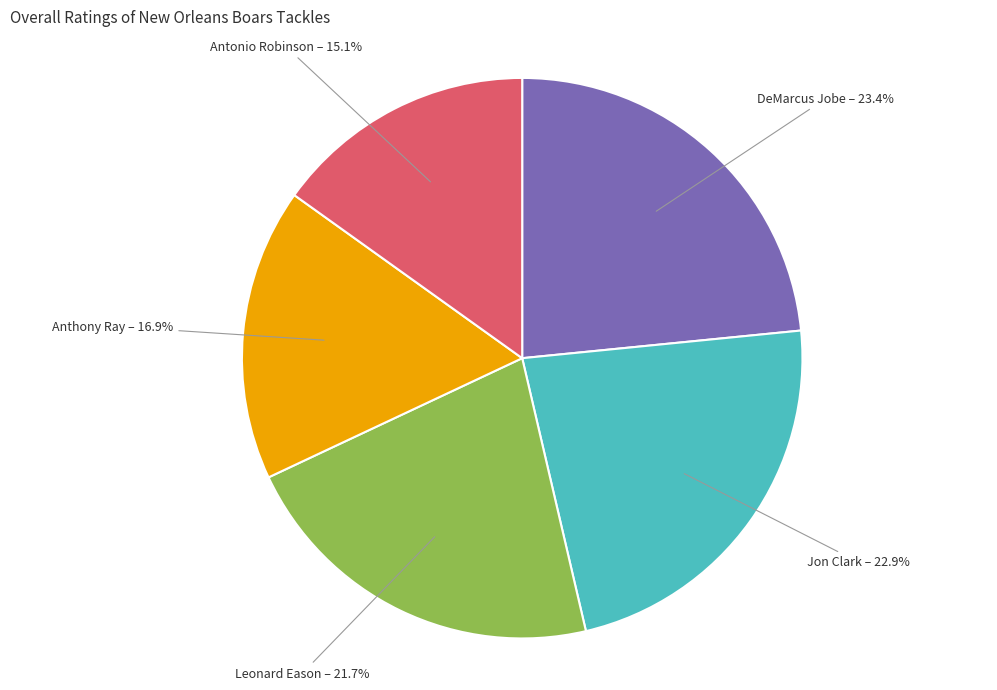

Count the number of slices in the pie.

5